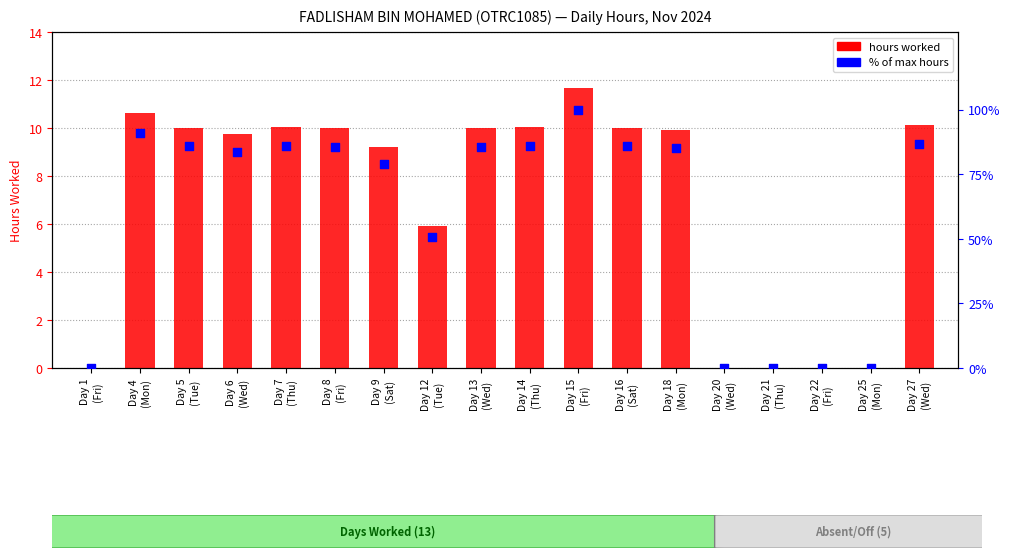

What are all the series names shown in the legend?

hours worked, % of max hours